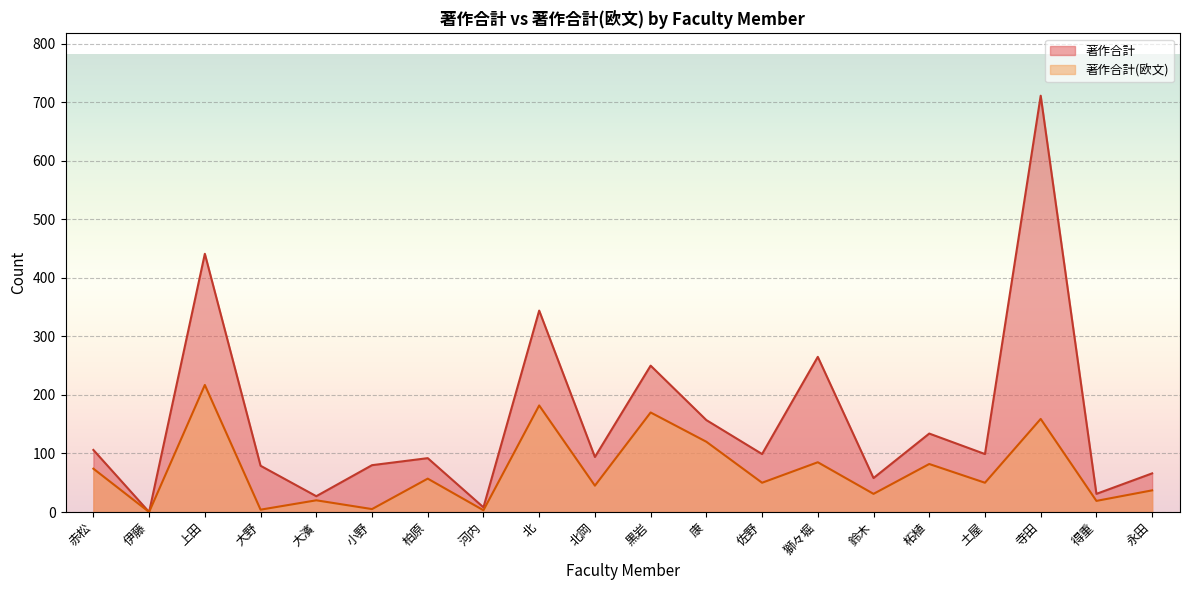

What is the approximate value of 著作合計 at 康?

157